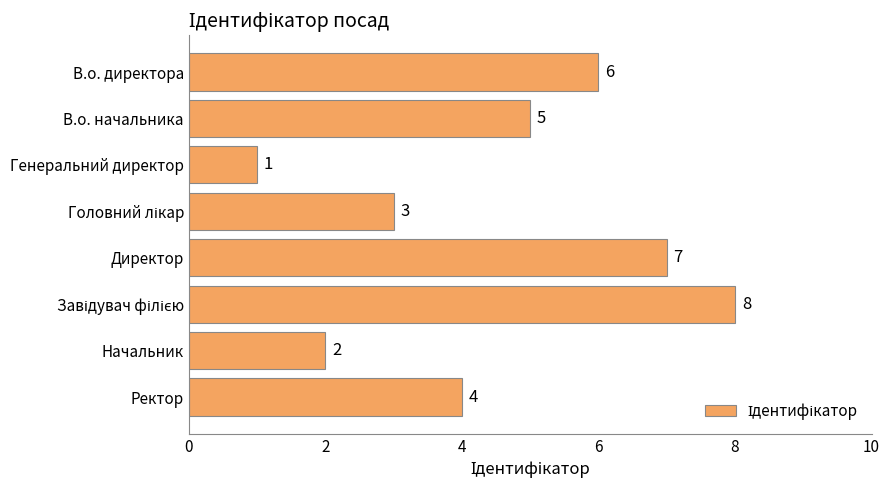

Which has a higher value, Директор or Ректор?

Директор